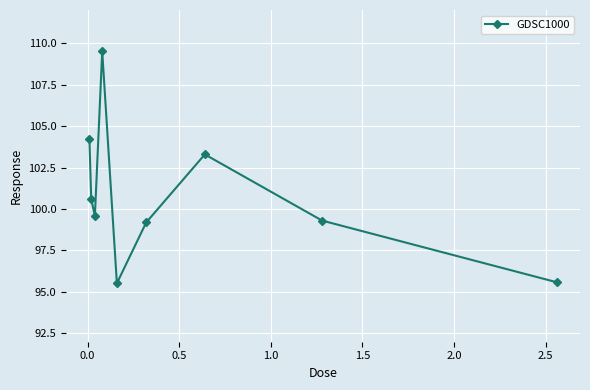

What is the value of the 2nd point from the left?

100.6